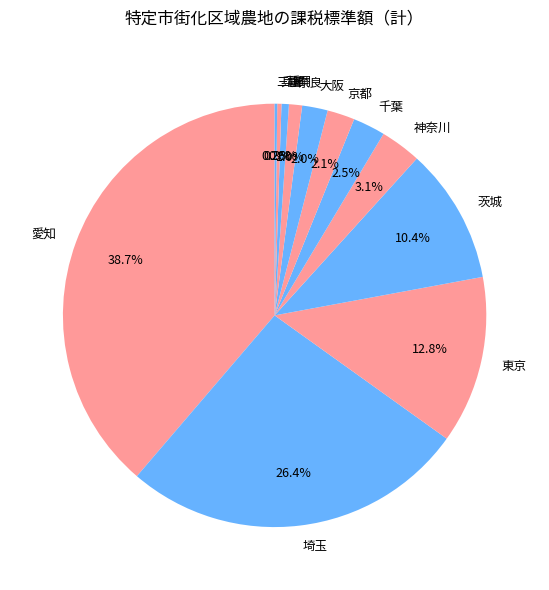

Approximately how many times larger is the value at 大阪 compared to 埼玉?

0.1